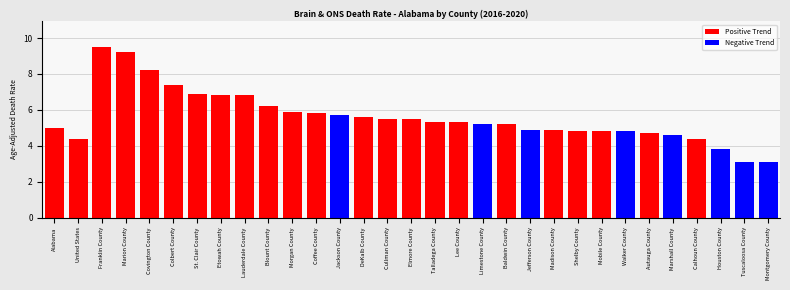

What is the average value?

5.6